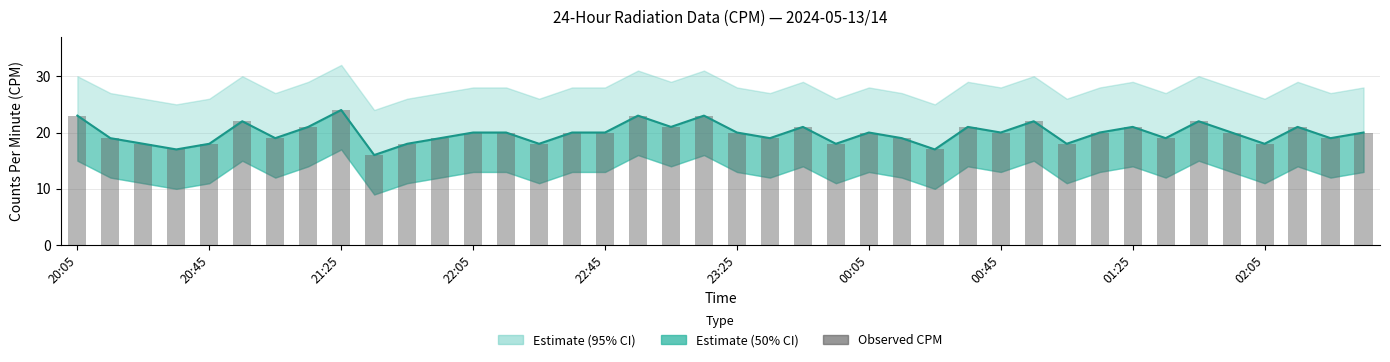

What is the average value of the CPM (central) series?

20